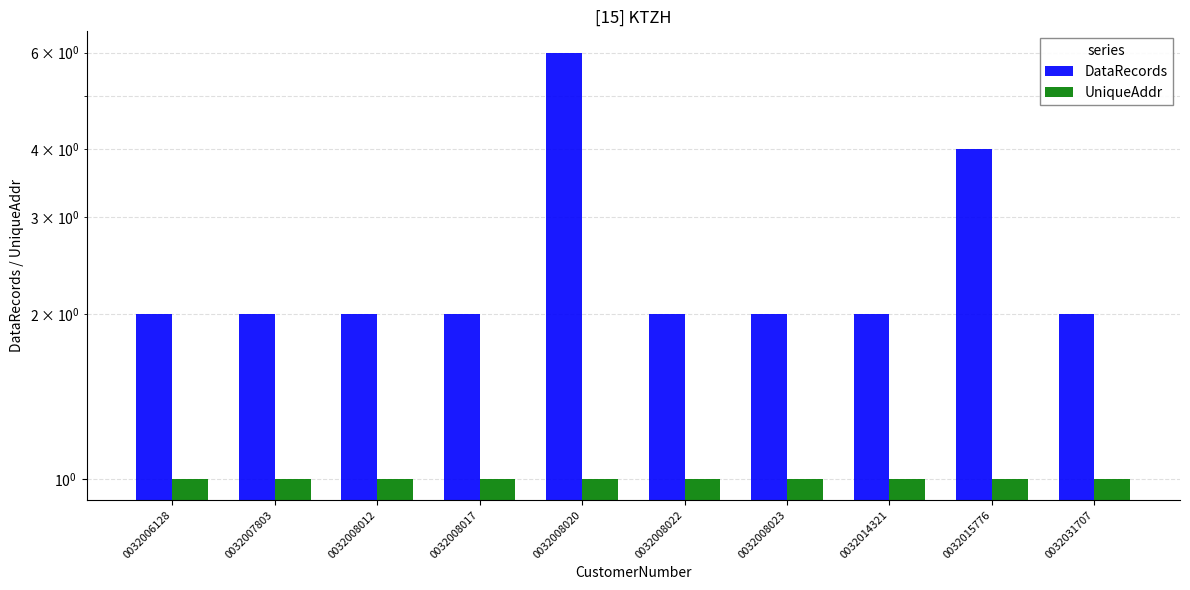

Reading right to left, what are all the values shown in this chart?

DataRecords: 0032031707=2	0032015776=4	0032014321=2	0032008023=2	0032008022=2	0032008020=6	0032008017=2	0032008012=2	0032007803=2	0032006128=2
UniqueAddr: 0032031707=1	0032015776=1	0032014321=1	0032008023=1	0032008022=1	0032008020=1	0032008017=1	0032008012=1	0032007803=1	0032006128=1